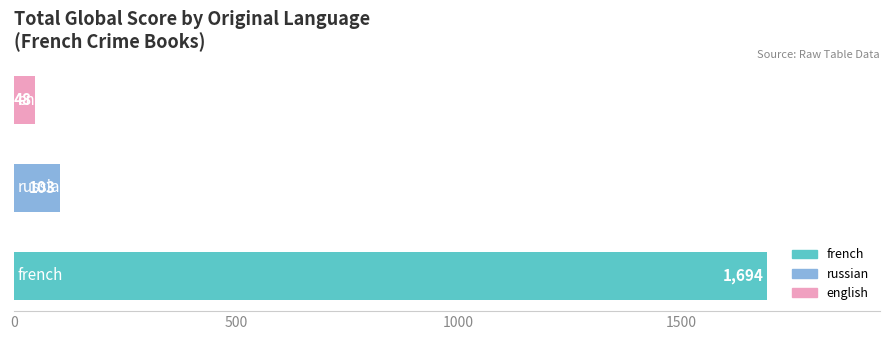

What is the smallest value displayed?

48